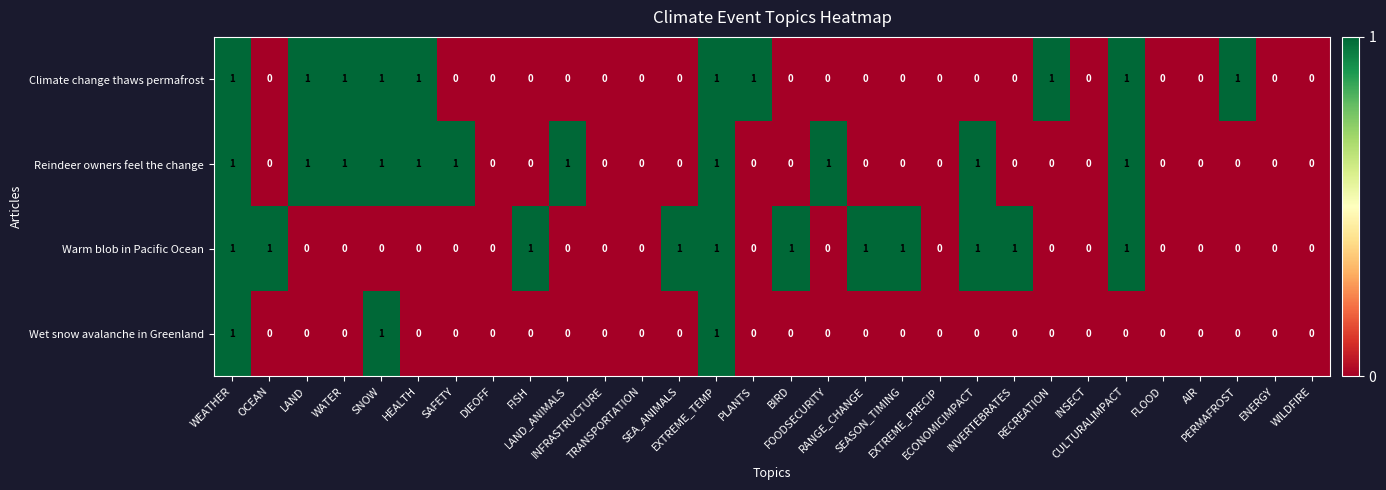

What is the sum of all Warm blob in Pacific Ocean values?

11